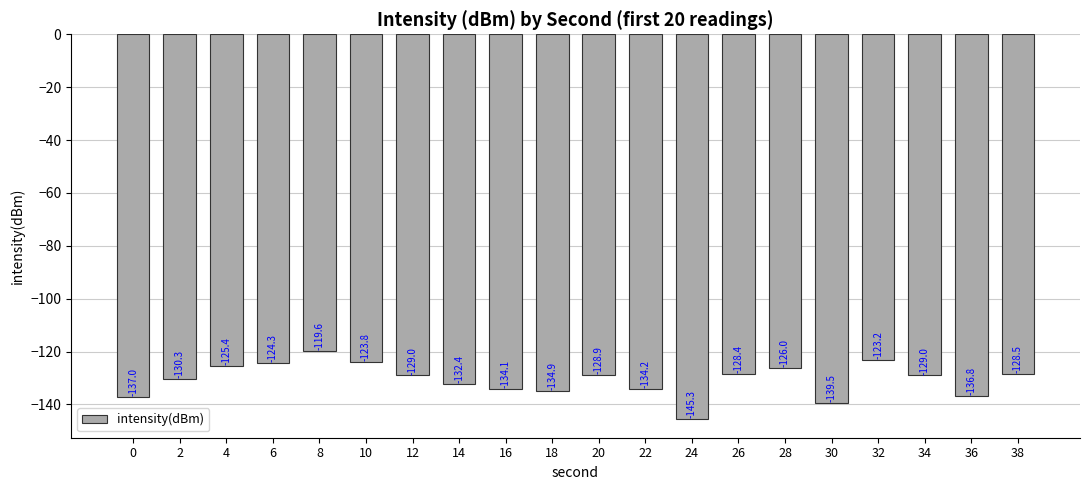

What is the difference between the second highest and minimum values?

22.1